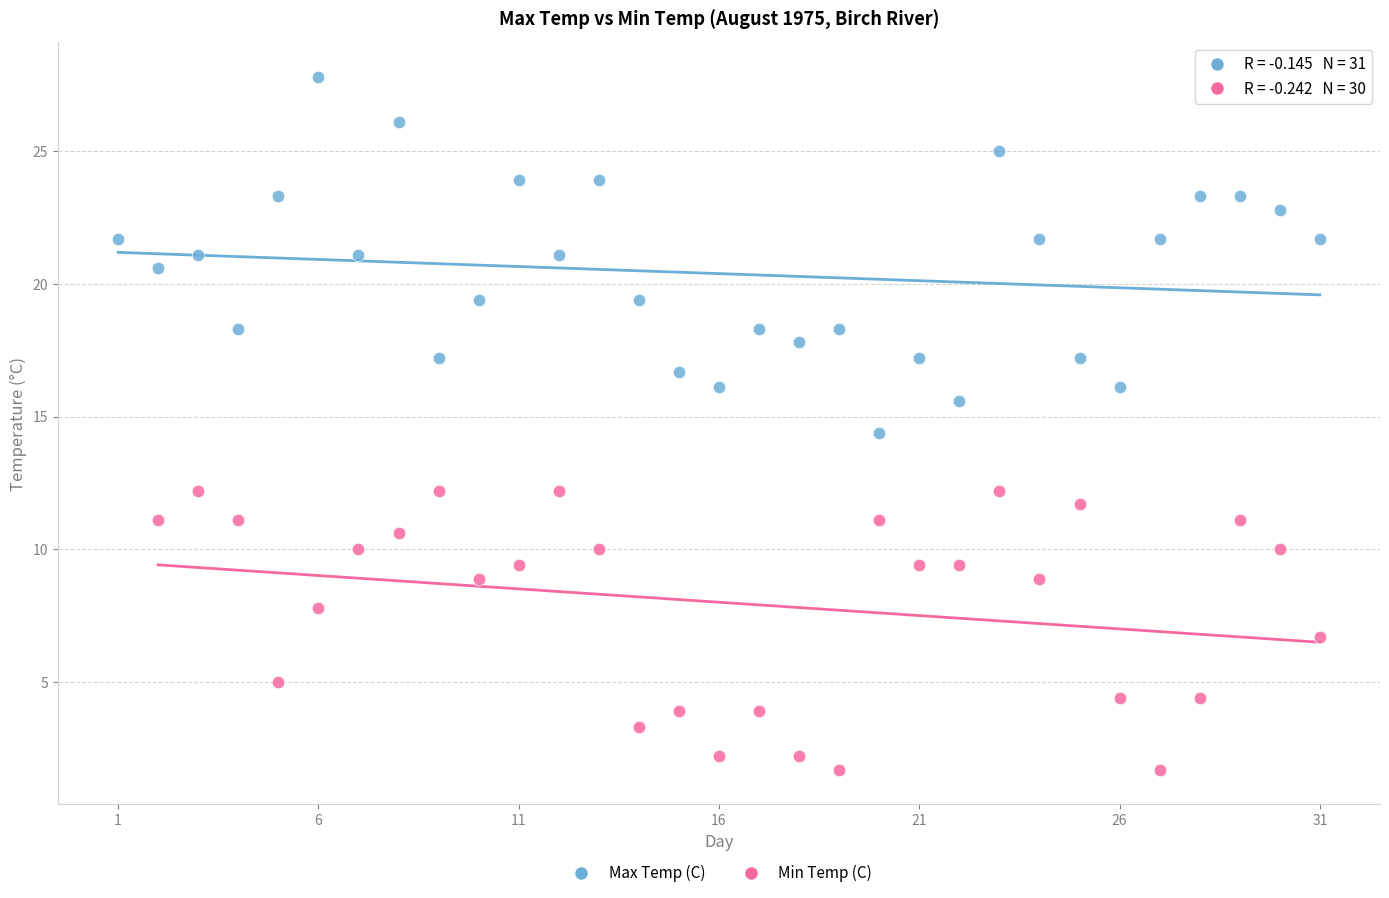

Which series reaches the minimum Y coordinate?

Min Temp (C)